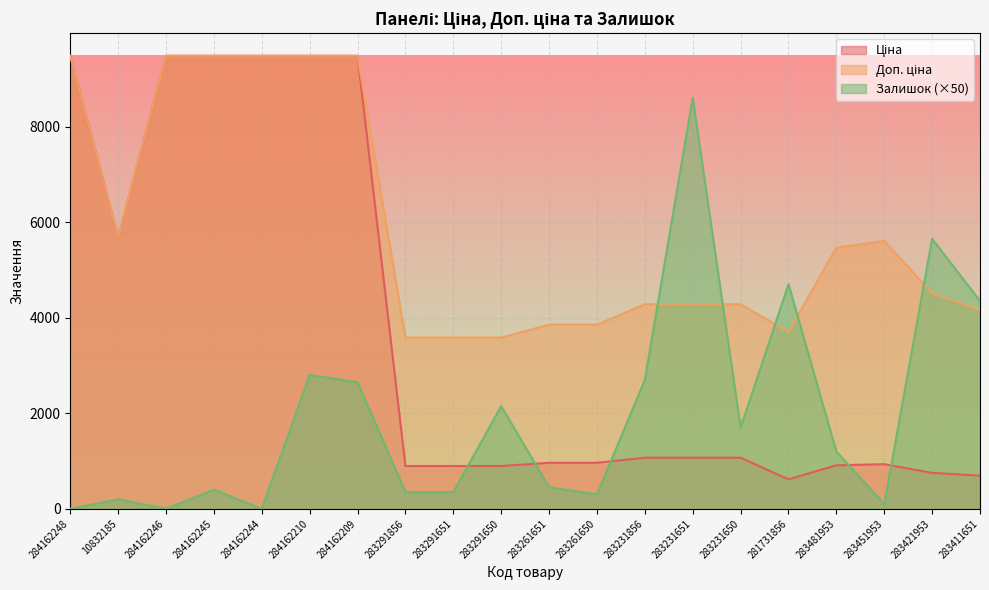

Does the chart display data point markers on the line(s)?

No